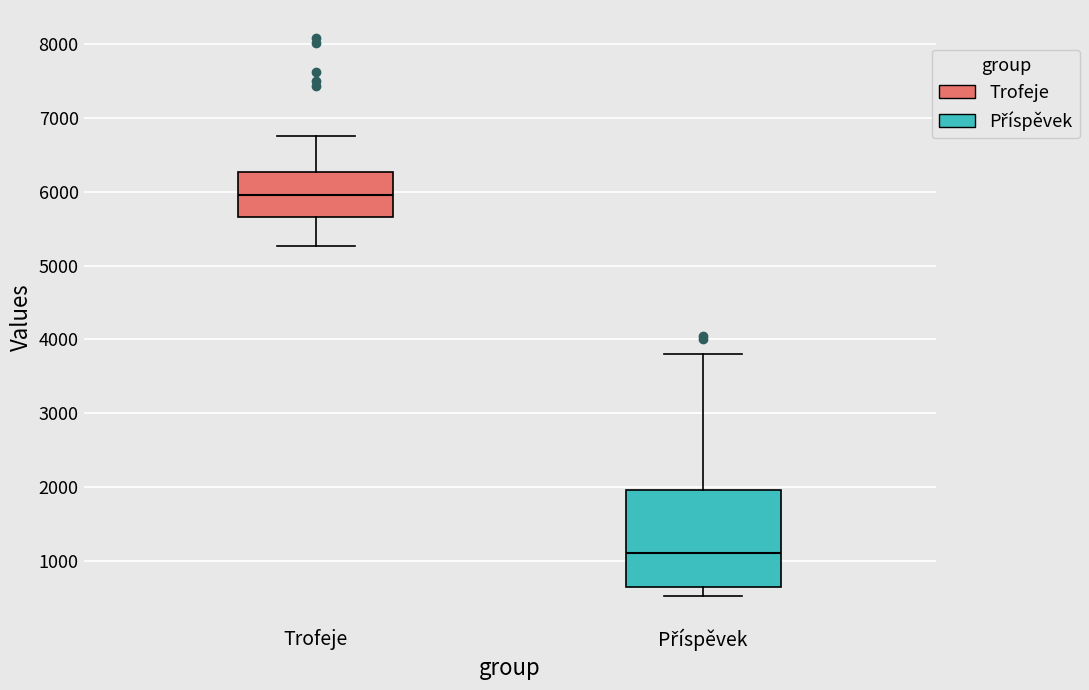

Which box is the tallest, from its lower edge to its upper edge?

Příspěvek